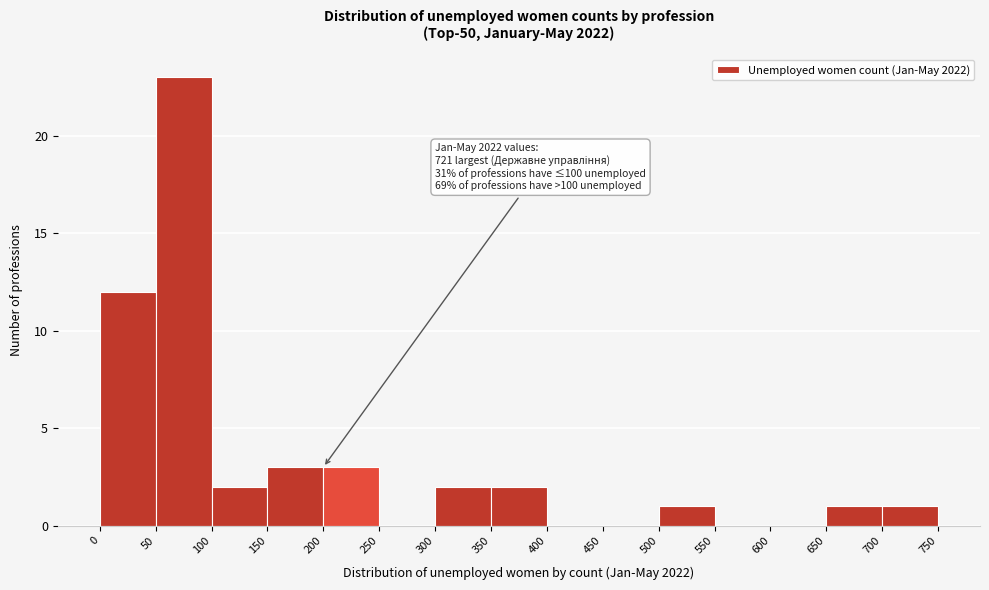

Which range on the x-axis has the tallest bar?

50 to 100